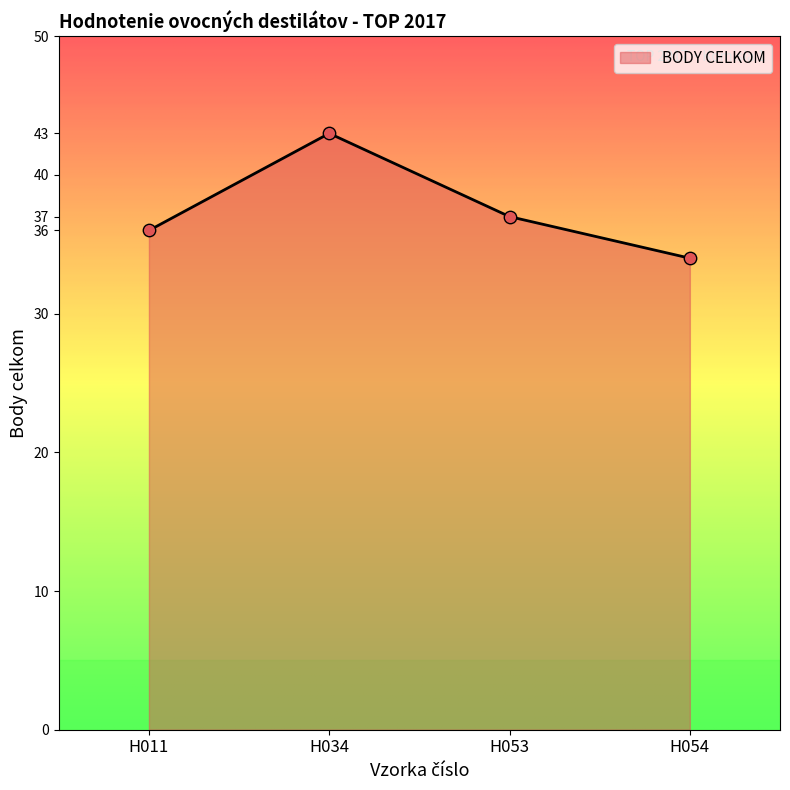

What is the change in value from H034 to H053?

-6